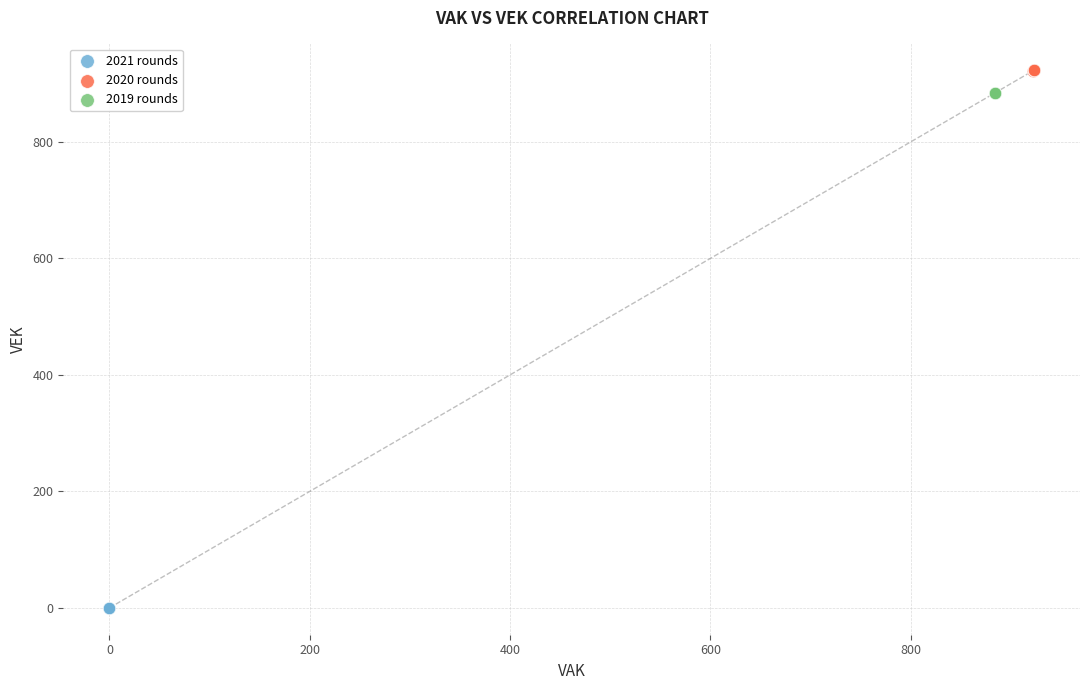

Which series reaches the maximum Y coordinate?

2020 rounds